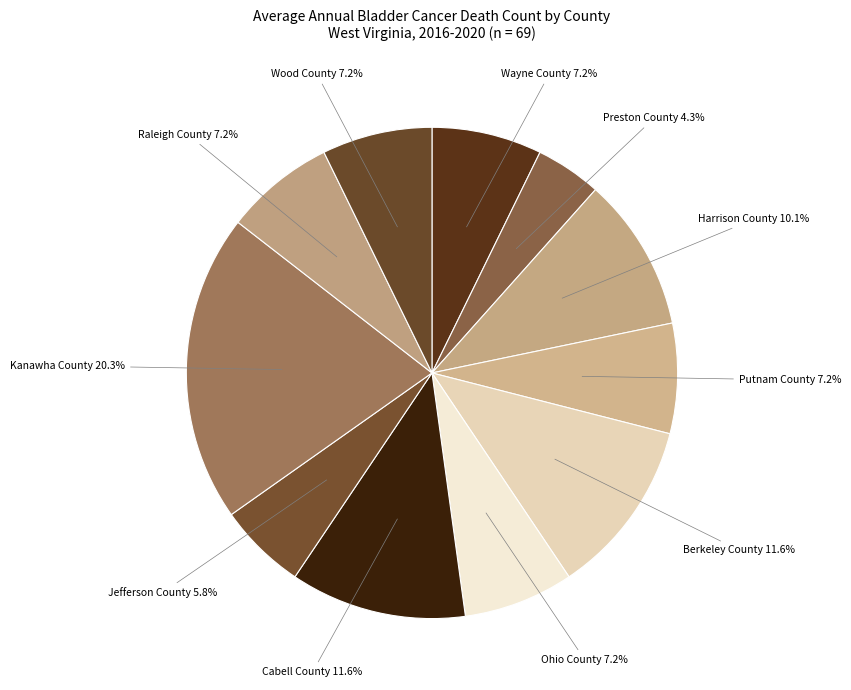

Does any single category account for the majority?

No